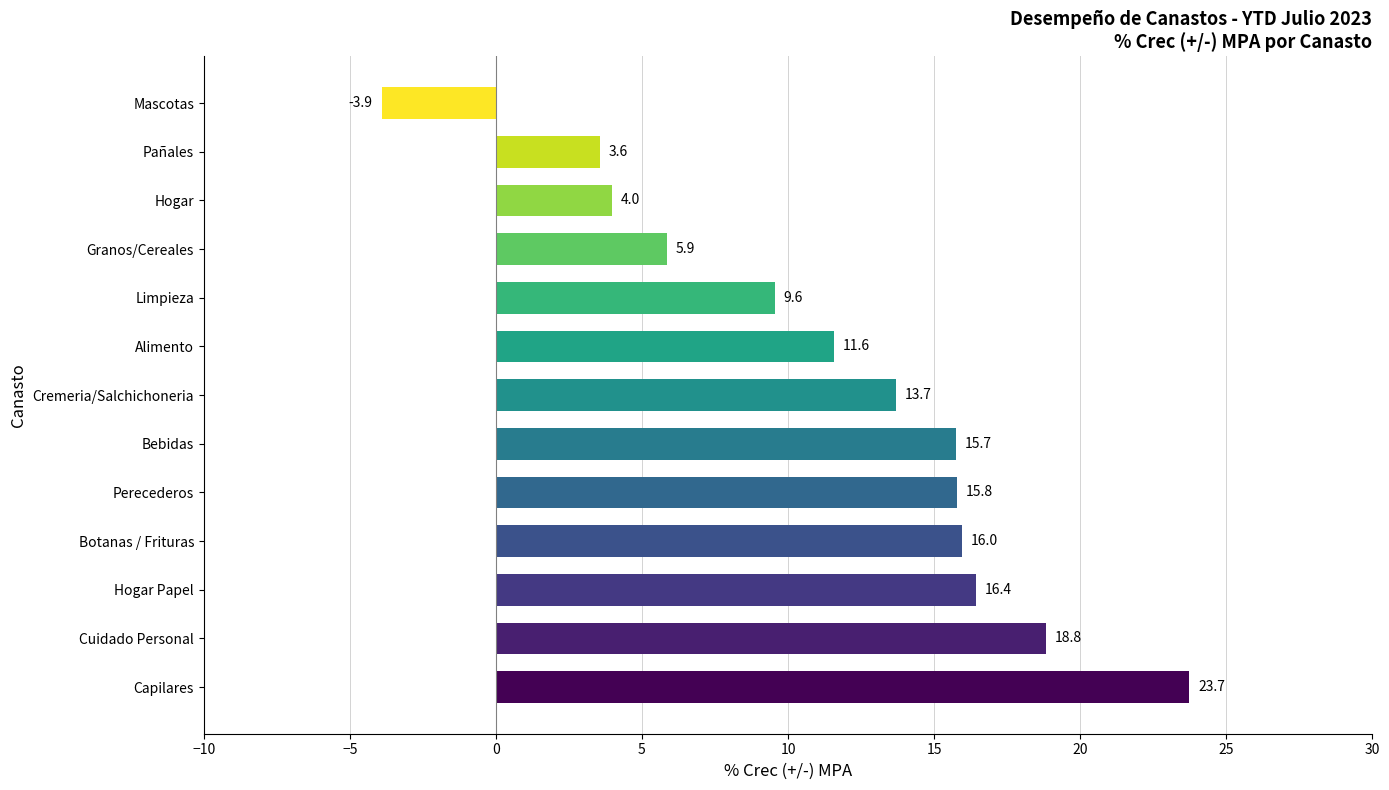

How many bars are there in total?

13